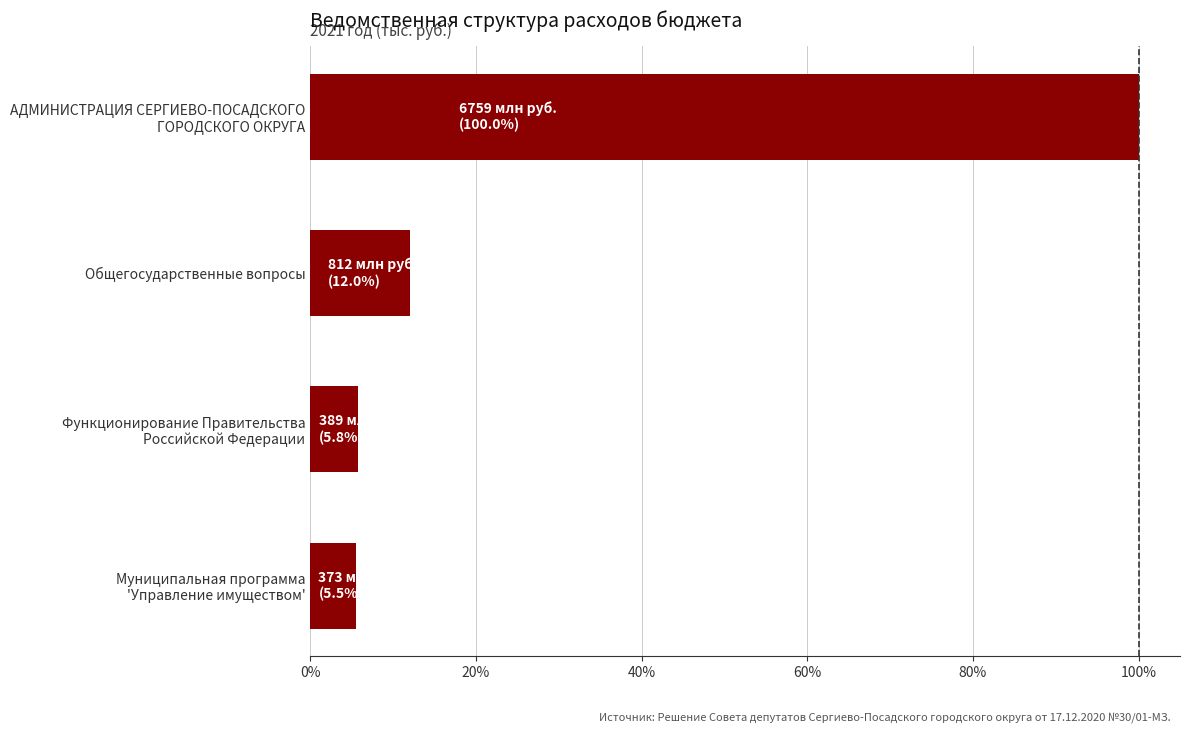

What is the value of the 2nd bar from the top?

12.0